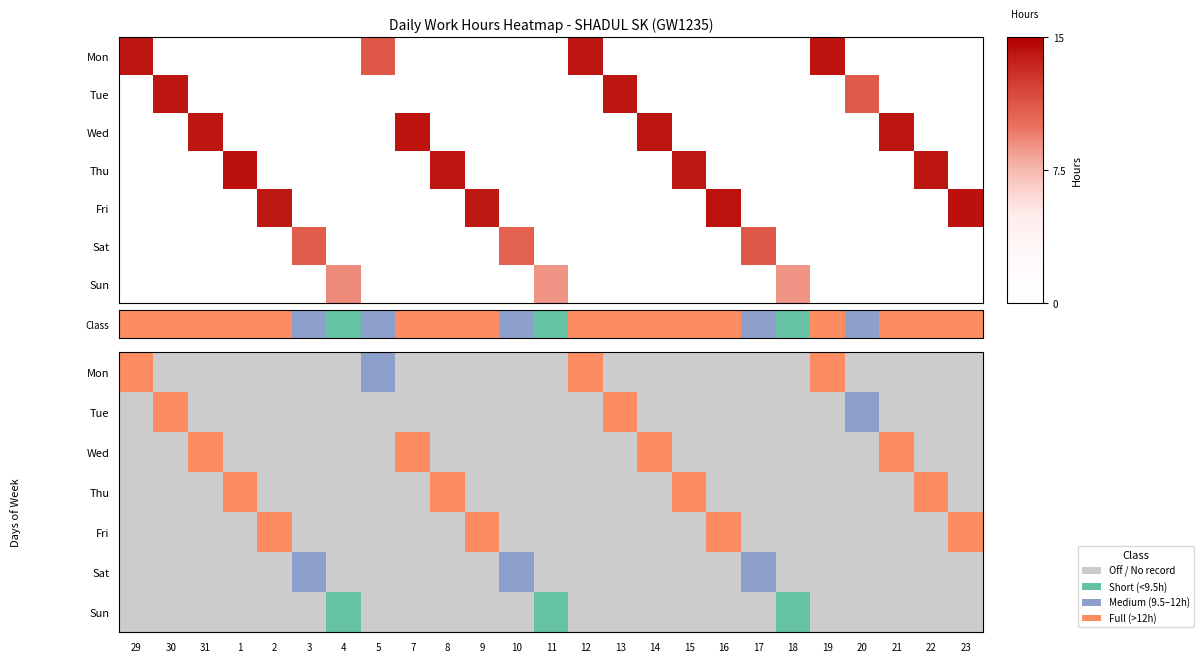

At 18, list the series in order from largest to smallest.

Sun, Mon, Tue, Wed, Thu, Fri, Sat